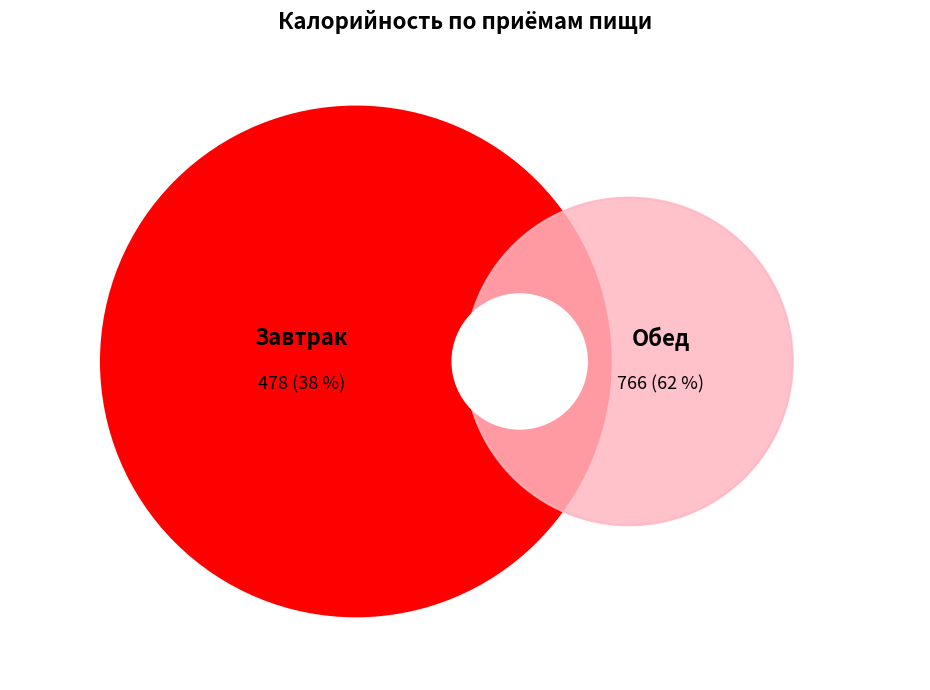

Which category accounts for the majority?

Обед